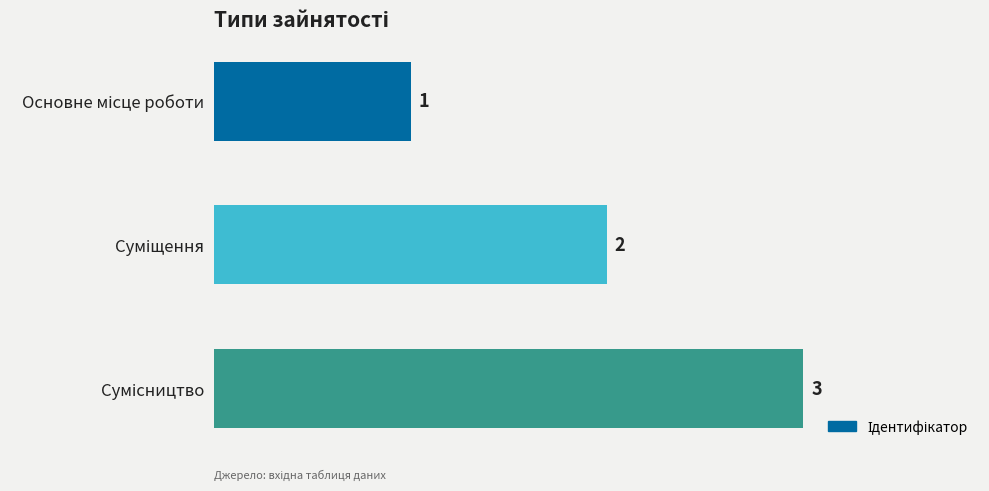

What is the sum of all values?

6